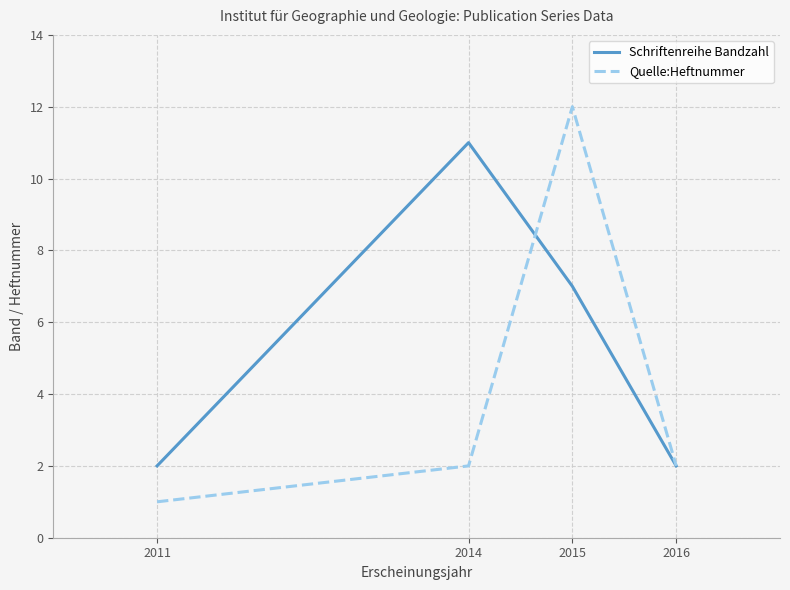

Where do Schriftenreihe Bandzahl and Quelle:Heftnummer first cross each other?

2014 and 2015